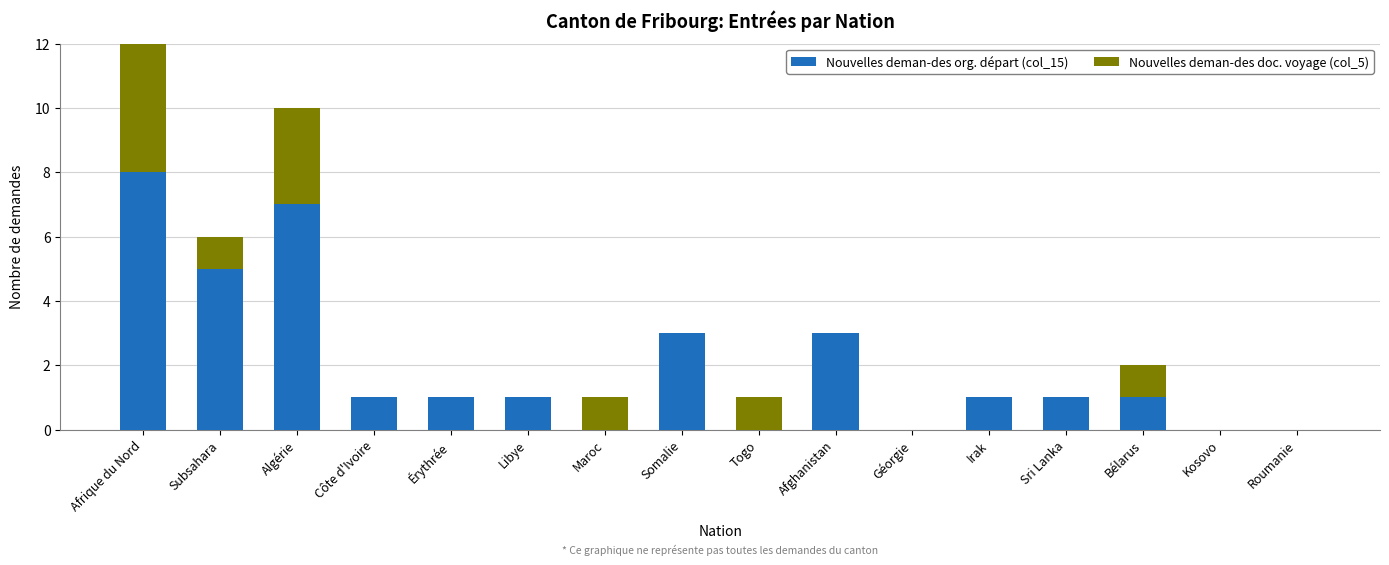

The value of Nouvelles deman-des org. départ (col_15) at Afghanistan is 5. True or false?

False